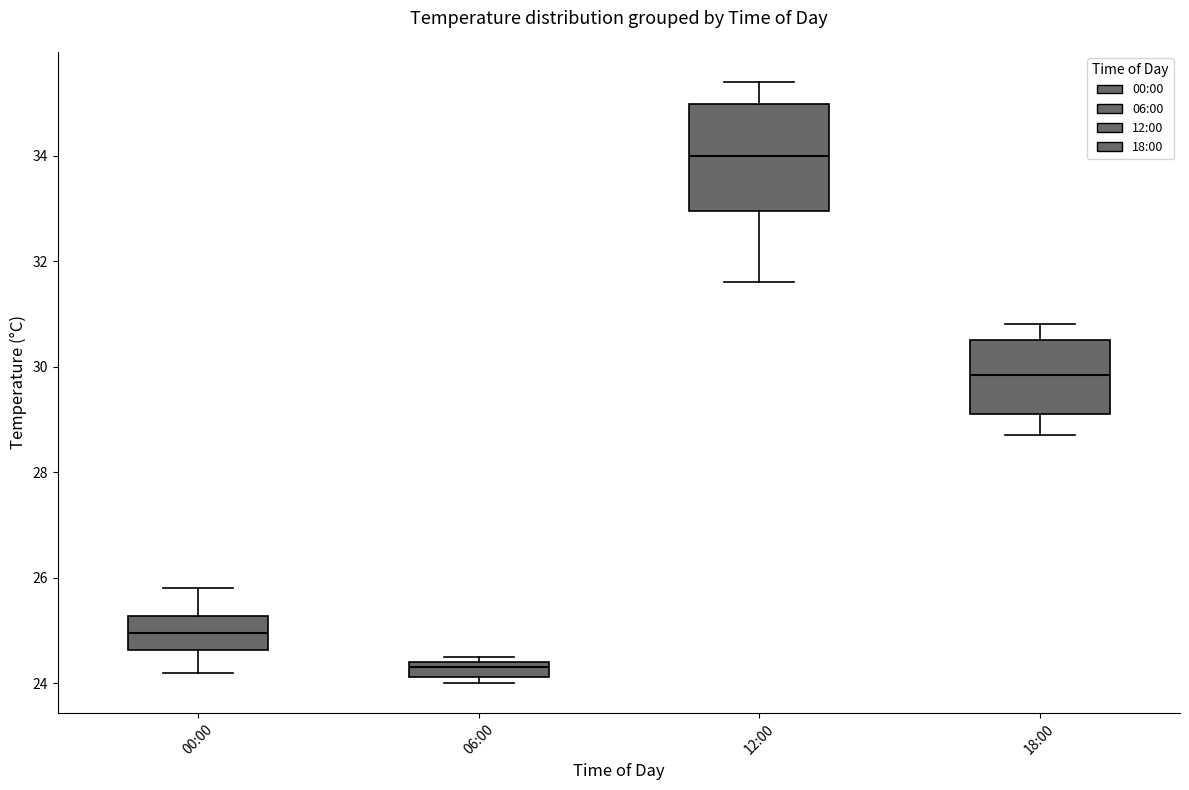

Comparing the boxes themselves (not the whiskers), which one is the tallest?

12:00